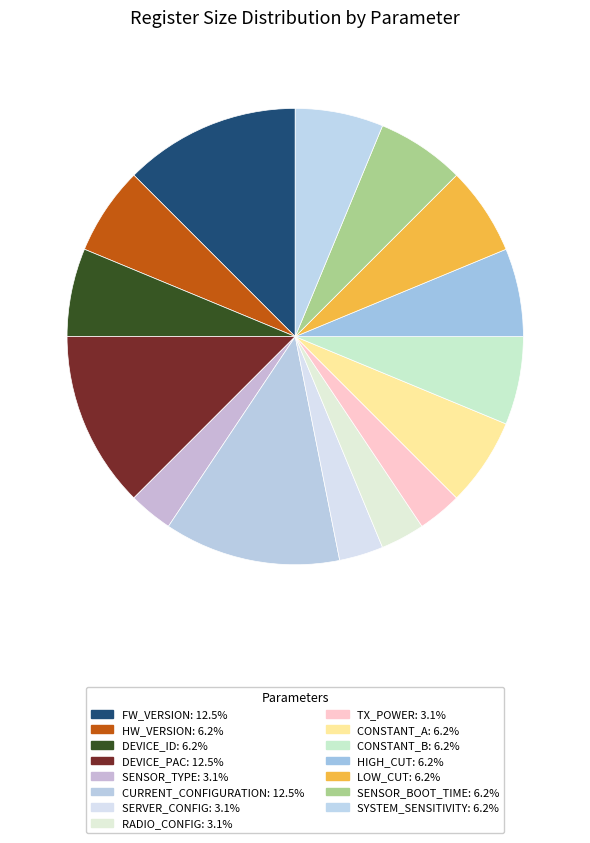

Is the sum of LOW_CUT and SENSOR_TYPE greater than half?

No